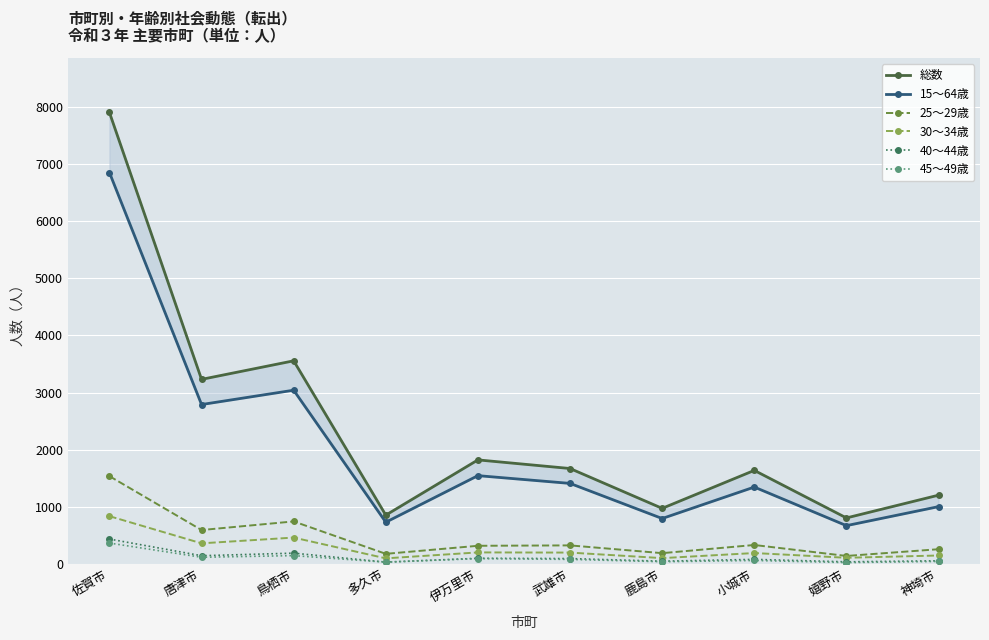

Reading left to right, what are all the values shown in this chart?

総数: 佐賀市=7908	唐津市=3231	鳥栖市=3556	多久市=852	伊万里市=1820	武雄市=1669	鹿島市=971	小城市=1636	嬉野市=803	神埼市=1202
15～64歳: 佐賀市=6855	唐津市=2790	鳥栖市=3041	多久市=728	伊万里市=1544	武雄市=1408	鹿島市=793	小城市=1344	嬉野市=668	神埼市=1001
25～29歳: 佐賀市=1535	唐津市=591	鳥栖市=742	多久市=174	伊万里市=315	武雄市=322	鹿島市=186	小城市=329	嬉野市=137	神埼市=255
30～34歳: 佐賀市=834	唐津市=358	鳥栖市=459	多久市=95	伊万里市=199	武雄市=196	鹿島市=99	小城市=188	嬉野市=105	神埼市=145
40～44歳: 佐賀市=433	唐津市=141	鳥栖市=186	多久市=29	伊万里市=96	武雄市=91	鹿島市=45	小城市=77	嬉野市=34	神埼市=52
45～49歳: 佐賀市=363	唐津市=114	鳥栖市=143	多久市=28	伊万里市=91	武雄市=77	鹿島市=36	小城市=58	嬉野市=21	神埼市=41